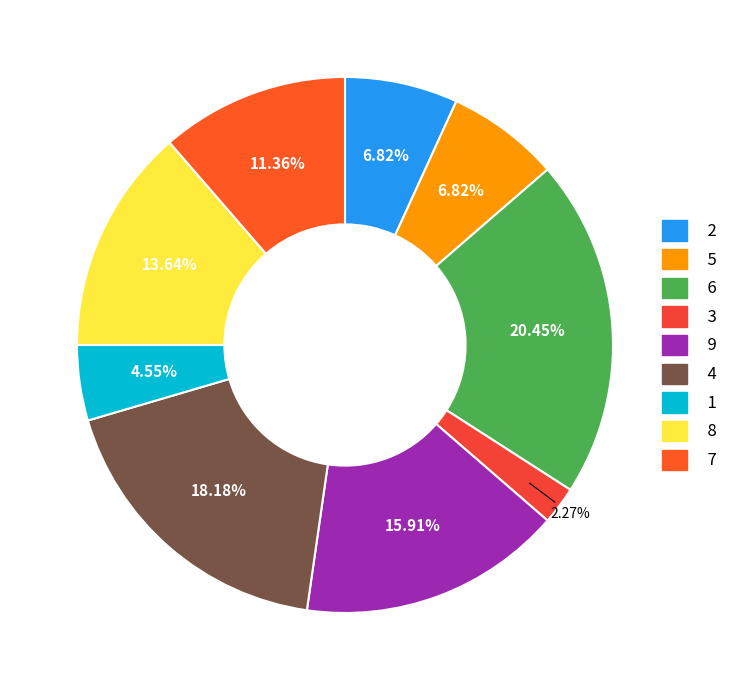

Rank the categories by value from lowest to highest.

3, 1, 2, 5, 7, 8, 9, 4, 6